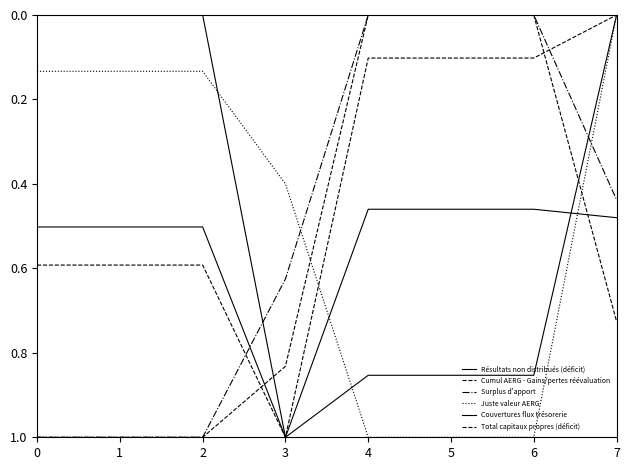

How many distinct data groups are displayed?

6